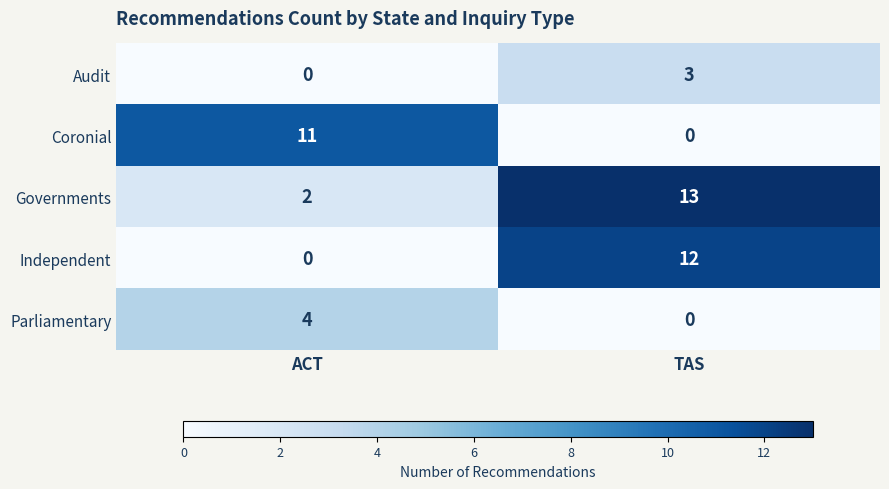

Which category has the highest value across all series?

TAS